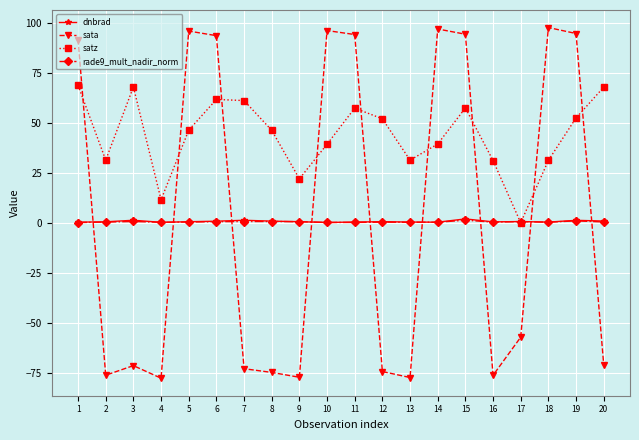

What is the lowest value of the sata series?

-77.5